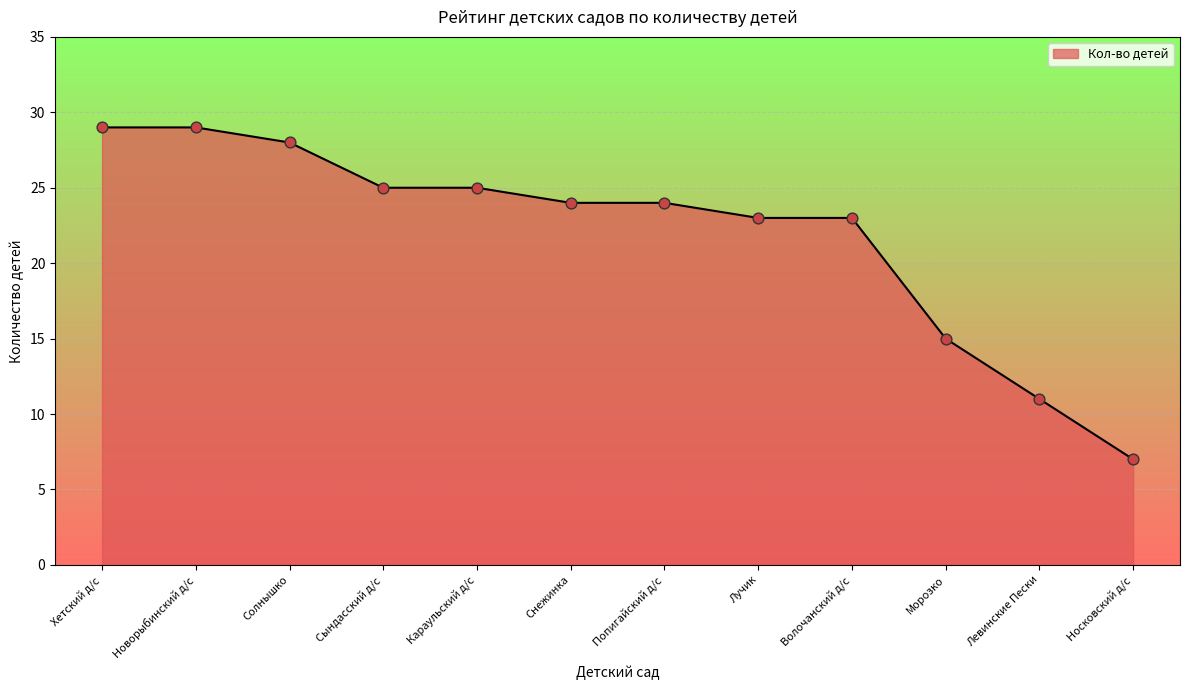

What is the change in value from Хетский д/с to Лучик?

-6